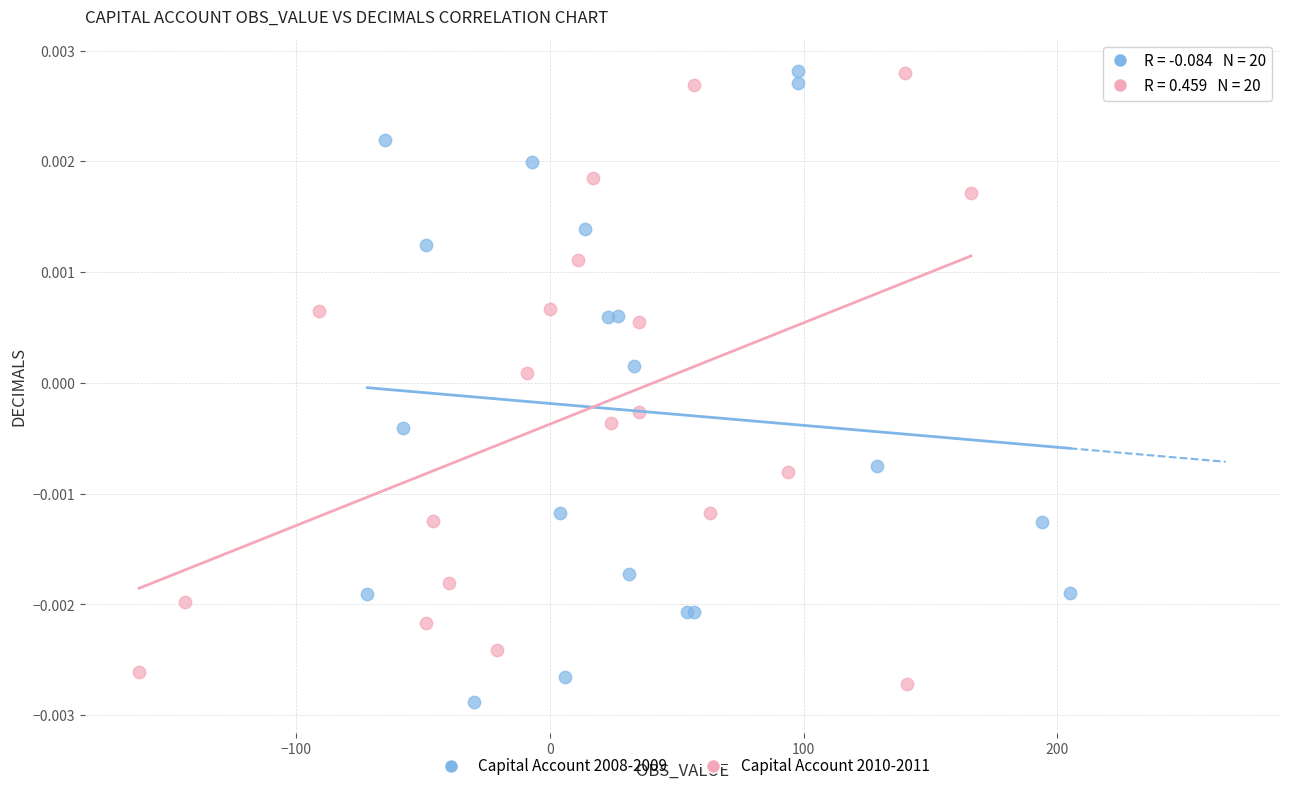

What are all the series names shown in the legend?

Capital Account 2008-2009, Capital Account 2010-2011